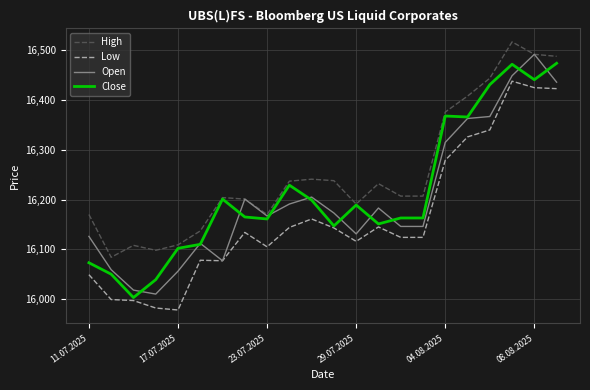

What is the smallest value displayed?

15978